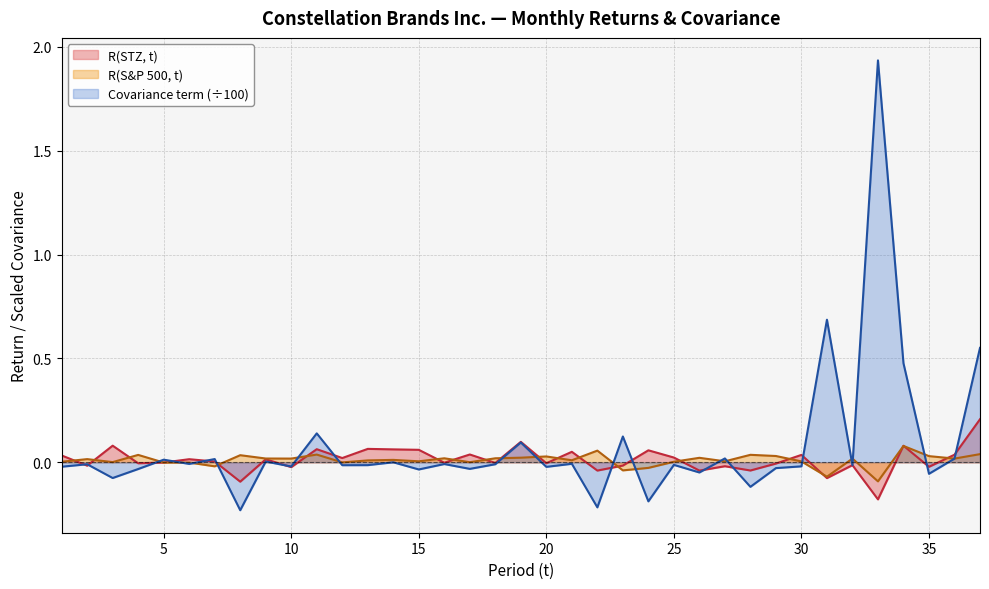

What is the average value of the Covariance term series?

0.1